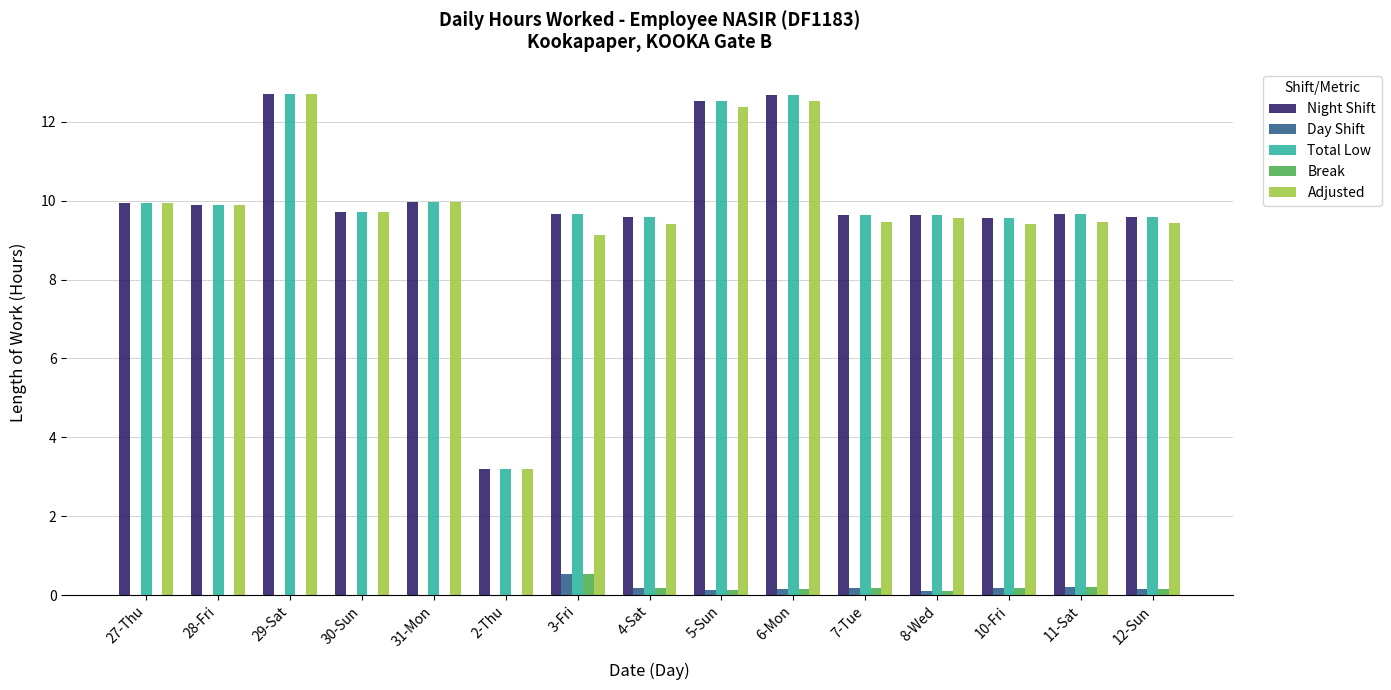

Which category has the highest value in the Day Shift series?

3-Fri